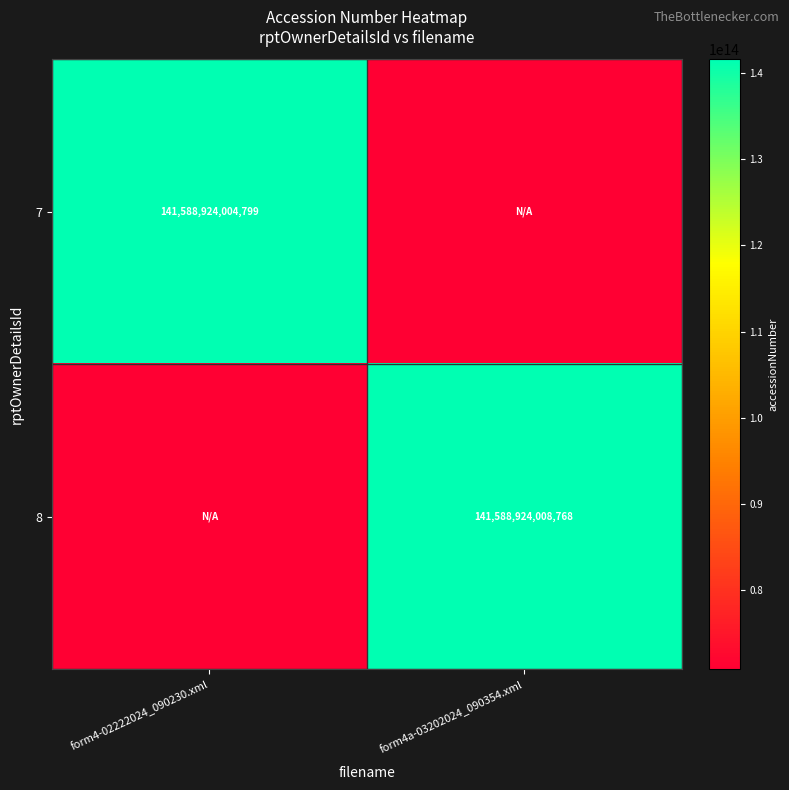

The value of 7 at form4-02222024_090230.xml is 63710025919888.0. True or false?

False